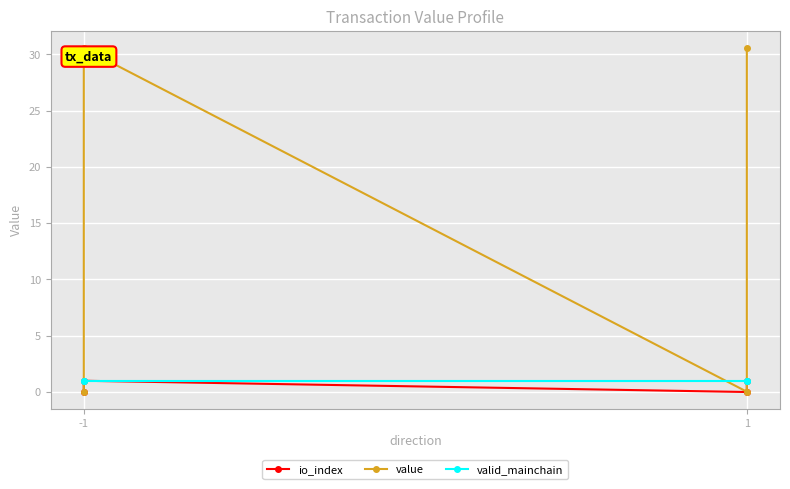

At how many categories does at least one series exceed 28?

2